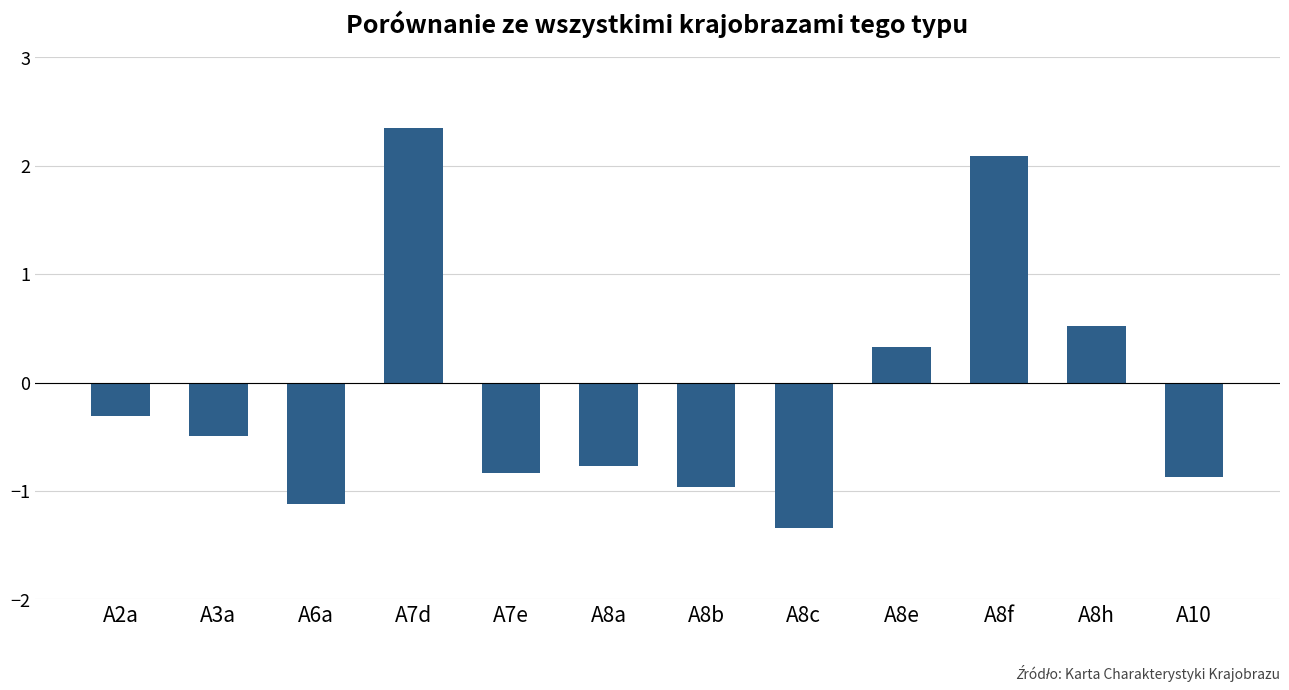

What is the sum of the values at A10 and A8c?

-2.2